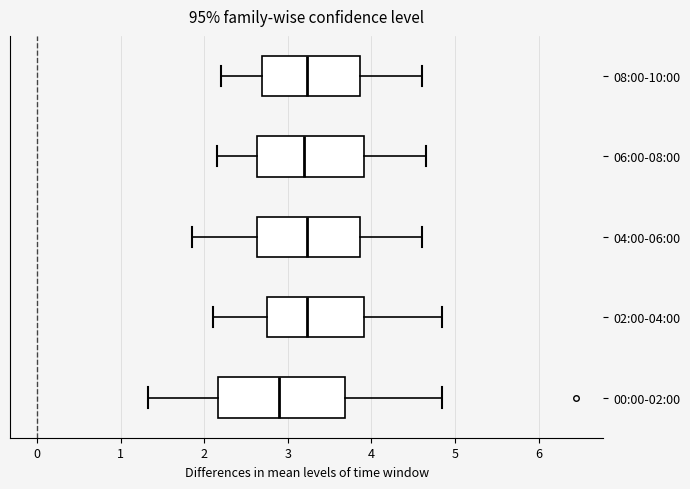

Comparing the boxes themselves (not the whiskers), which one is the widest?

00:00-02:00